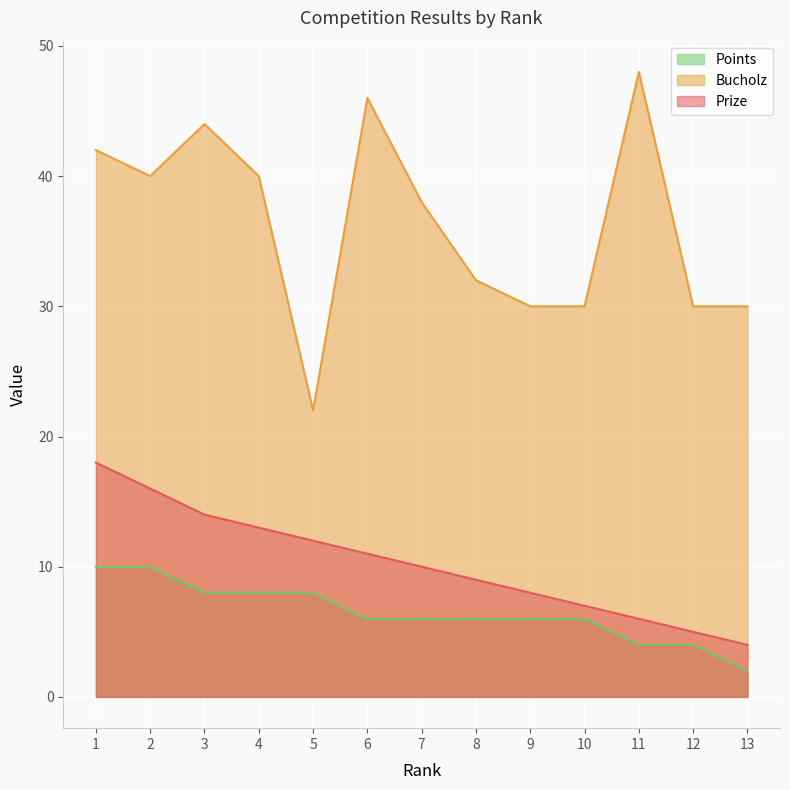

At 7, list the series in order from largest to smallest.

Bucholz, Prize, Points